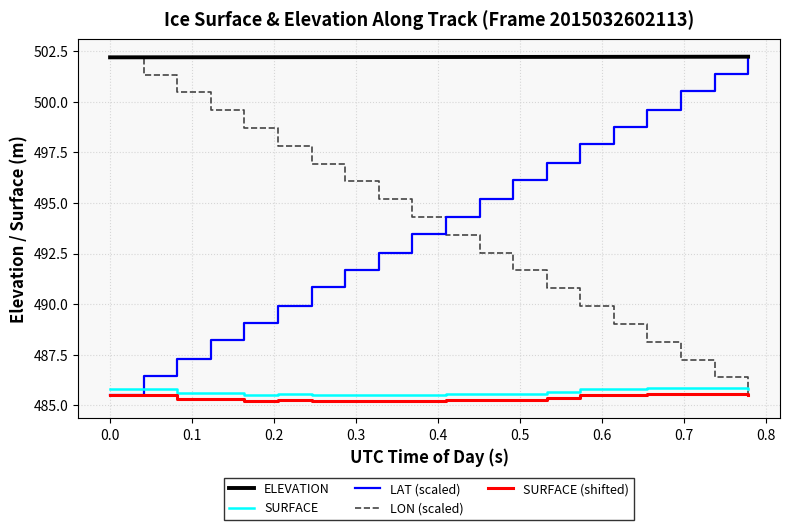

Which series has the largest total across all categories?

ELEVATION